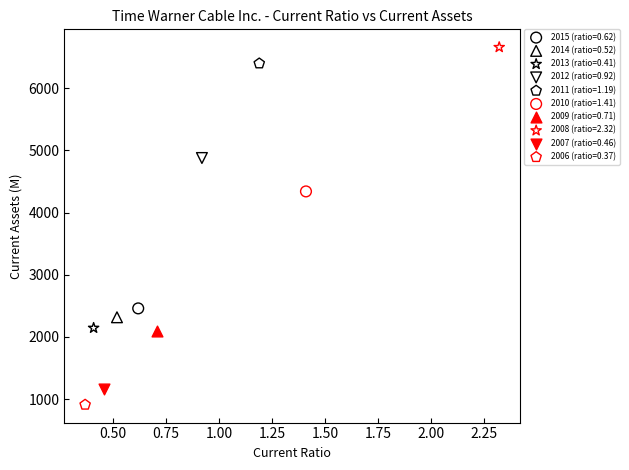

What are all the series names shown in the legend?

2015 (ratio=0.62), 2014 (ratio=0.52), 2013 (ratio=0.41), 2012 (ratio=0.92), 2011 (ratio=1.19), 2010 (ratio=1.41), 2009 (ratio=0.71), 2008 (ratio=2.32), 2007 (ratio=0.46), 2006 (ratio=0.37)